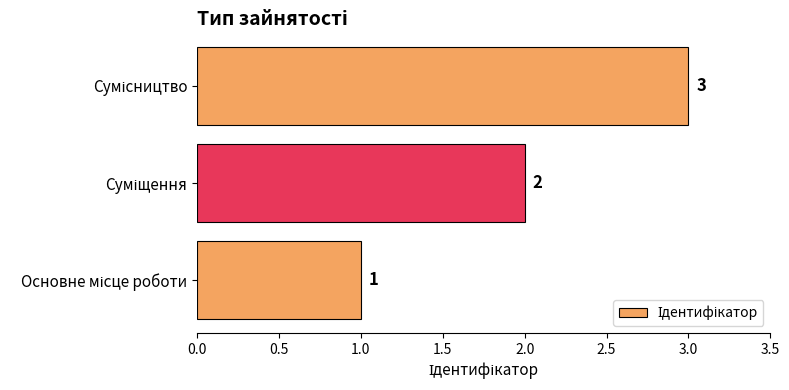

What is the greatest value displayed?

3